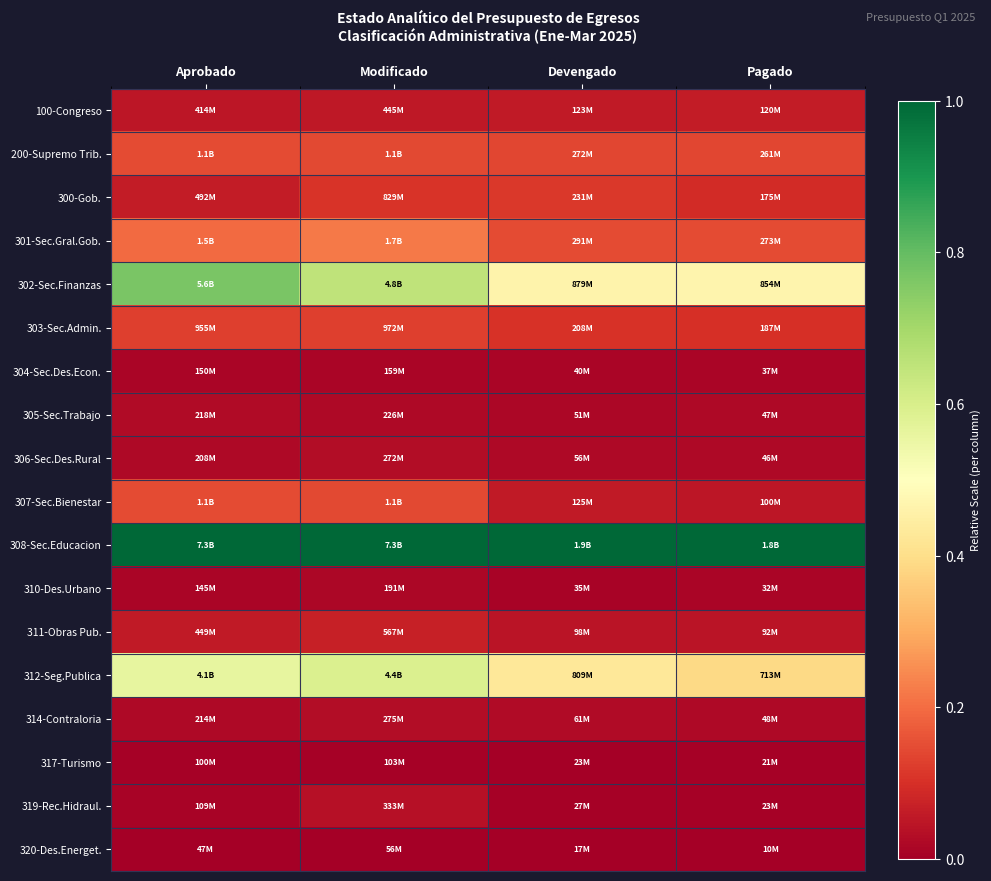

Reading left to right, extract all data points from this chart.

100-Congreso: Aprobado=0.1	Modificado=0.1	Devengado=0.1	Pagado=0.1
200-Supremo Trib.: Aprobado=0.1	Modificado=0.1	Devengado=0.1	Pagado=0.1
300-Gob.: Aprobado=0.1	Modificado=0.1	Devengado=0.1	Pagado=0.1
301-Sec.Gral.Gob.: Aprobado=0.2	Modificado=0.2	Devengado=0.1	Pagado=0.1
302-Sec.Finanzas: Aprobado=0.8	Modificado=0.6	Devengado=0.5	Pagado=0.5
303-Sec.Admin.: Aprobado=0.1	Modificado=0.1	Devengado=0.1	Pagado=0.1
304-Sec.Des.Econ.: Aprobado=0.0	Modificado=0.0	Devengado=0.0	Pagado=0.0
305-Sec.Trabajo: Aprobado=0.0	Modificado=0.0	Devengado=0.0	Pagado=0.0
306-Sec.Des.Rural: Aprobado=0.0	Modificado=0.0	Devengado=0.0	Pagado=0.0
307-Sec.Bienestar: Aprobado=0.1	Modificado=0.1	Devengado=0.1	Pagado=0.0
308-Sec.Educacion: Aprobado=1.0	Modificado=1.0	Devengado=1.0	Pagado=1.0
310-Des.Urbano: Aprobado=0.0	Modificado=0.0	Devengado=0.0	Pagado=0.0
311-Obras Pub.: Aprobado=0.1	Modificado=0.1	Devengado=0.0	Pagado=0.0
312-Seg.Publica: Aprobado=0.6	Modificado=0.6	Devengado=0.4	Pagado=0.4
314-Contraloria: Aprobado=0.0	Modificado=0.0	Devengado=0.0	Pagado=0.0
317-Turismo: Aprobado=0.0	Modificado=0.0	Devengado=0.0	Pagado=0.0
319-Rec.Hidraul.: Aprobado=0.0	Modificado=0.0	Devengado=0.0	Pagado=0.0
320-Des.Energet.: Aprobado=0.0	Modificado=0.0	Devengado=0.0	Pagado=0.0